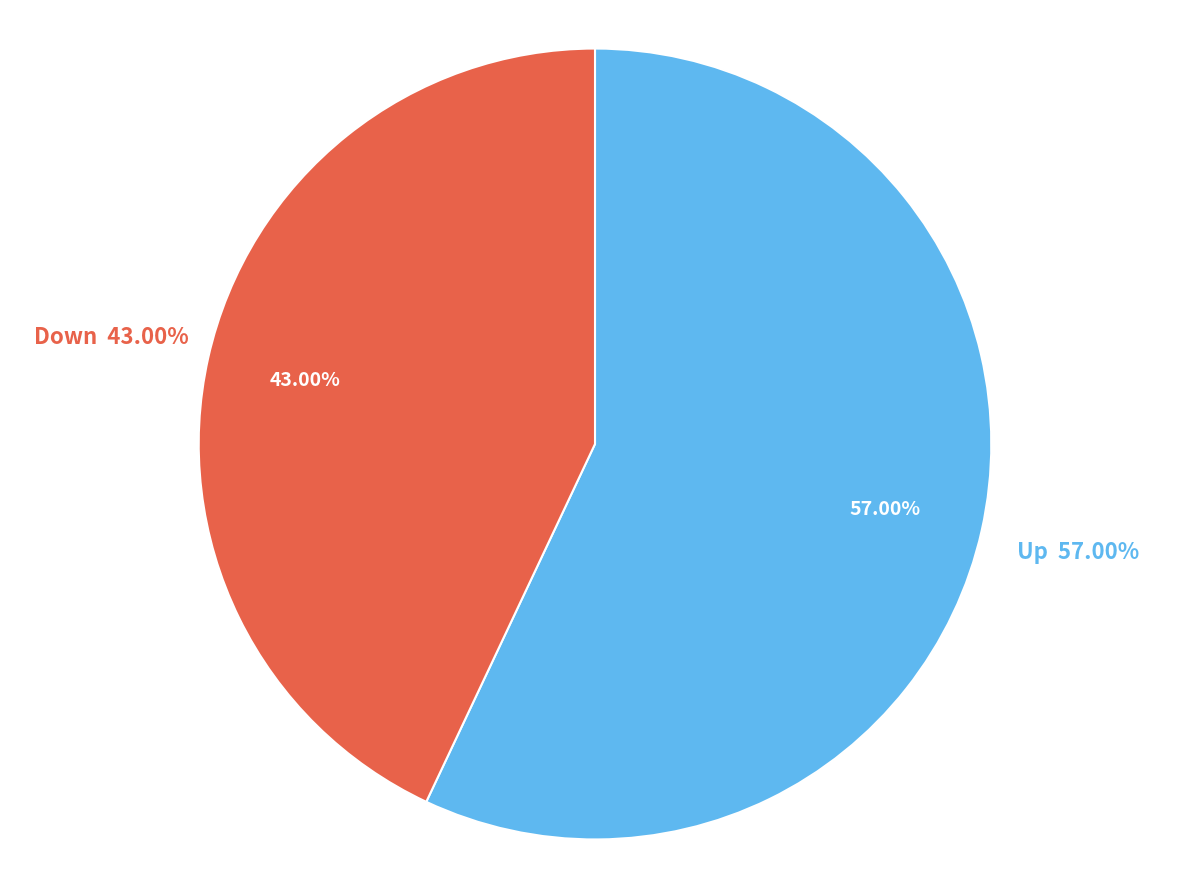

Which slice is the largest?

up